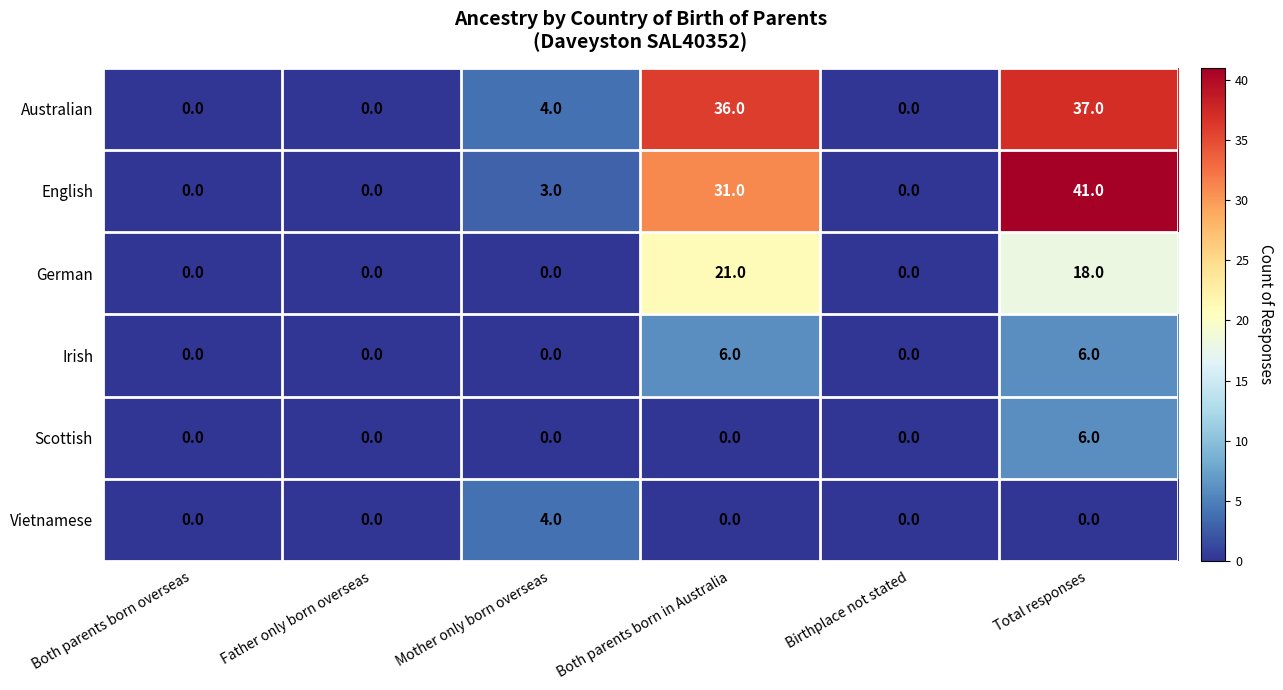

The Australian series shows 37 at Total responses. True or false?

True